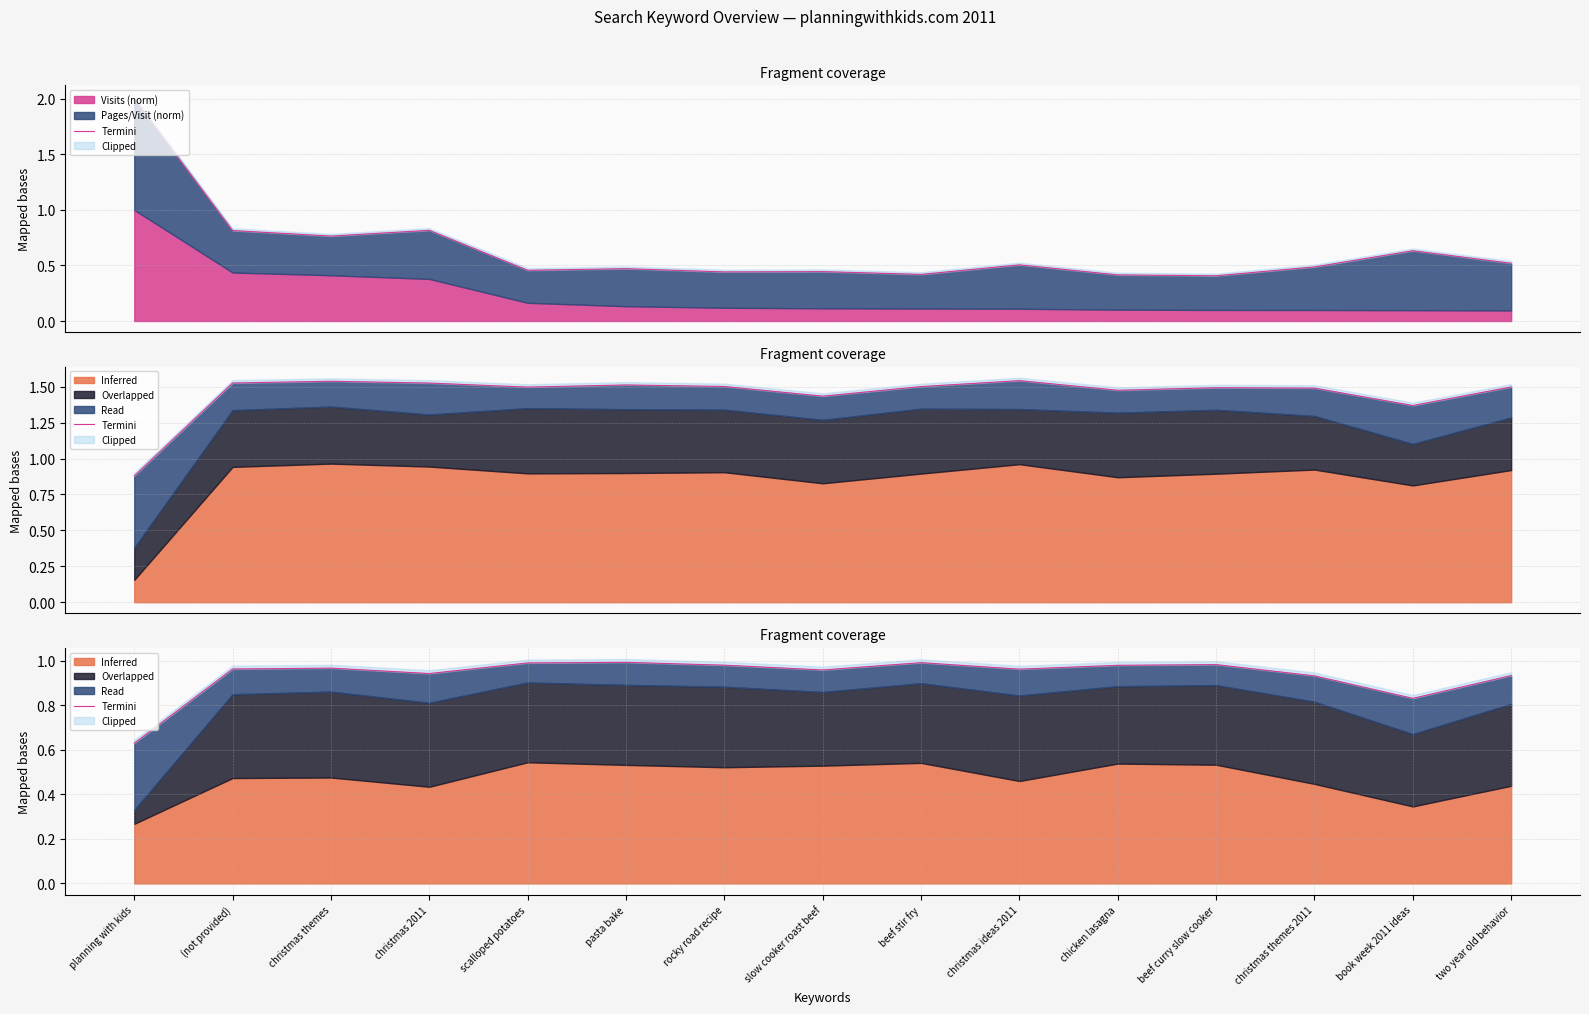

What is the sum of all values?

14.0